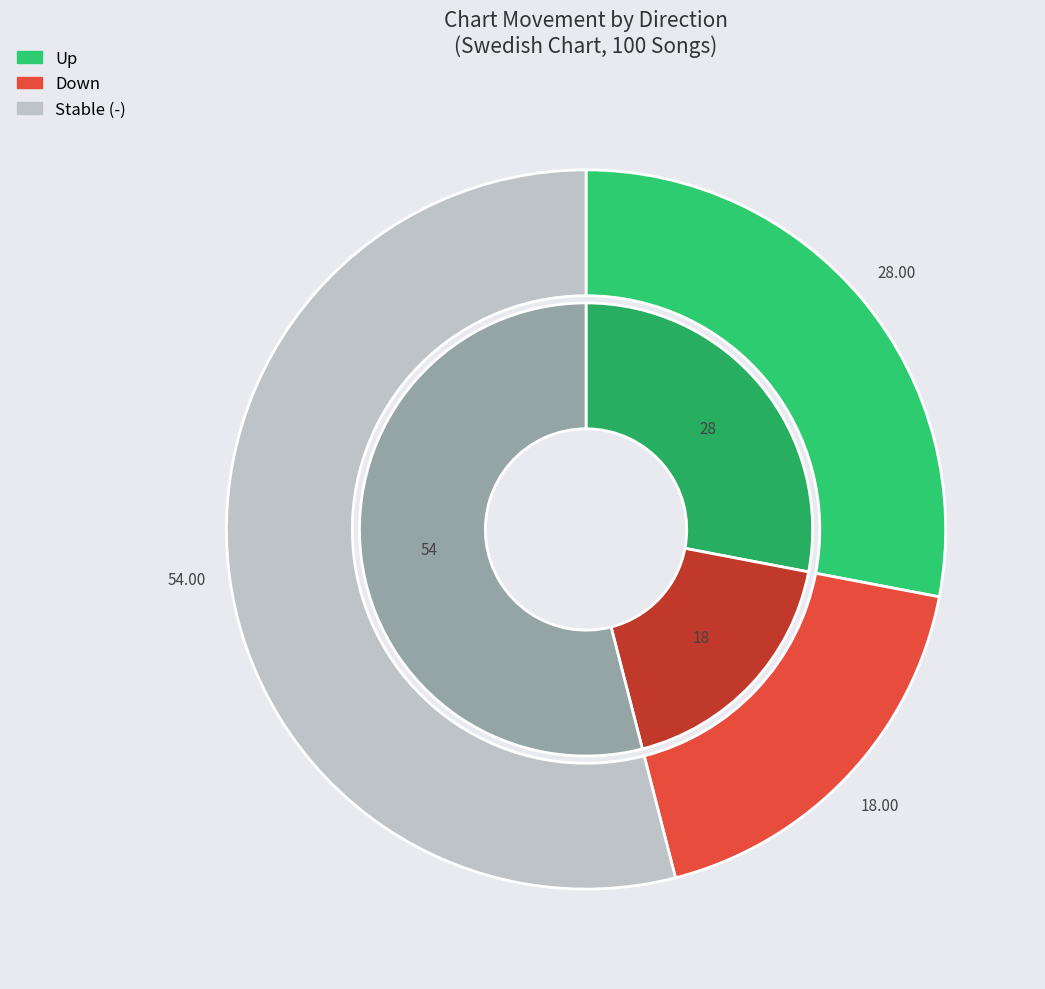

Which has a higher value, - or up?

-